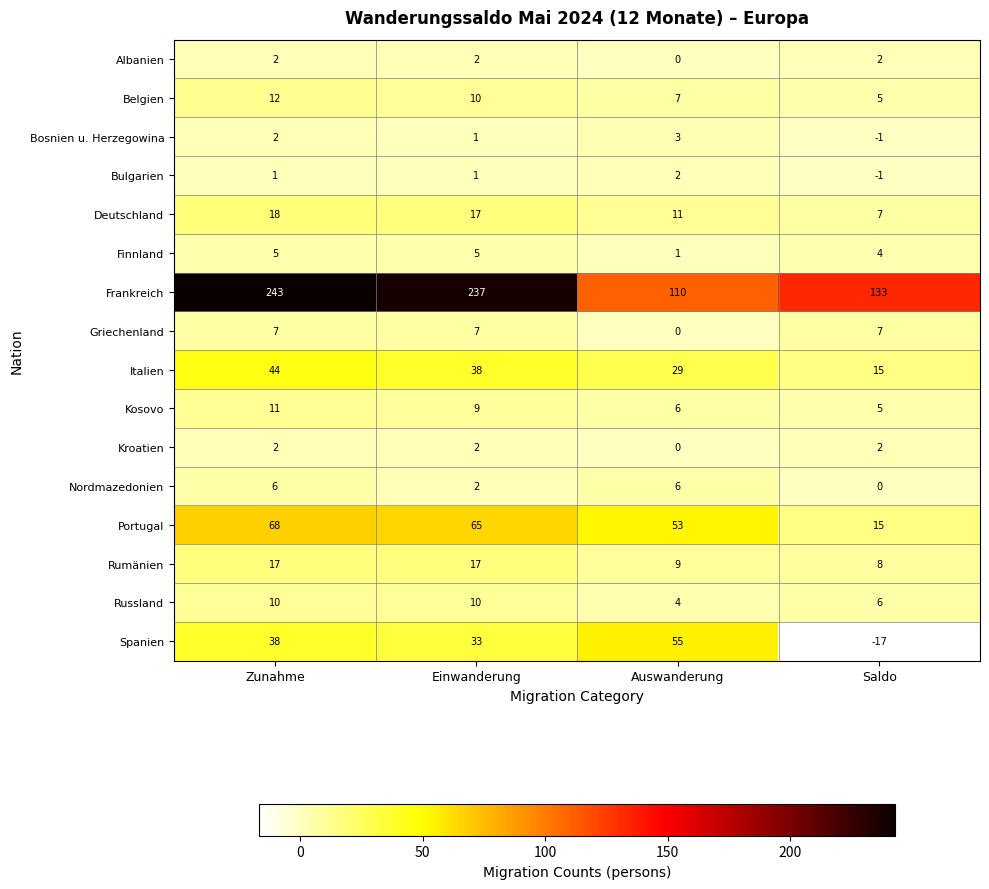

At which label is Rumänien closest to 12?

Auswanderung